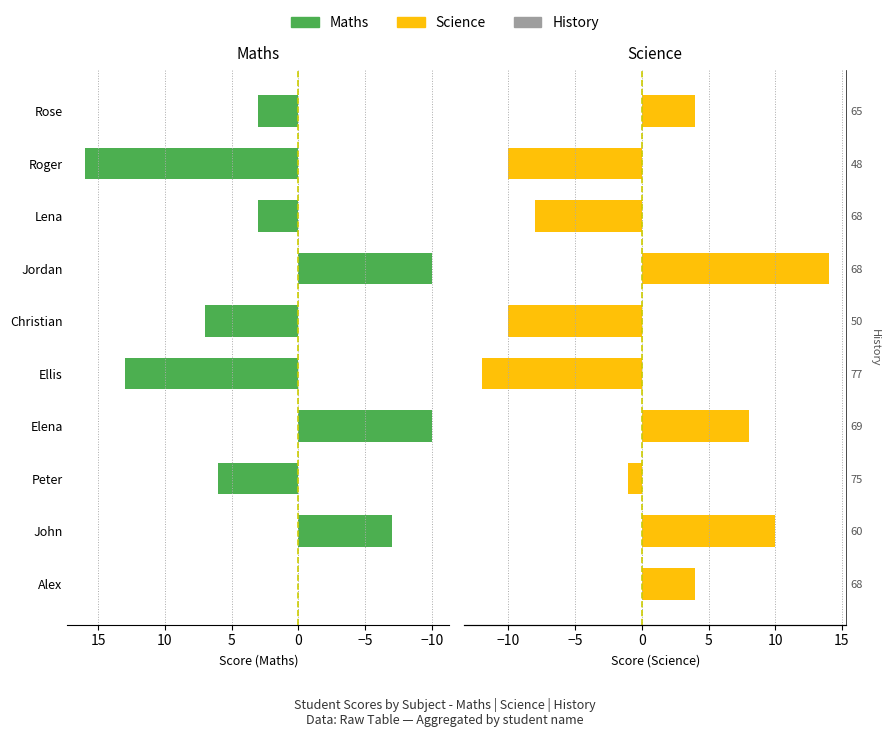

Is it true that Maths equals -4 at Jordan?

False